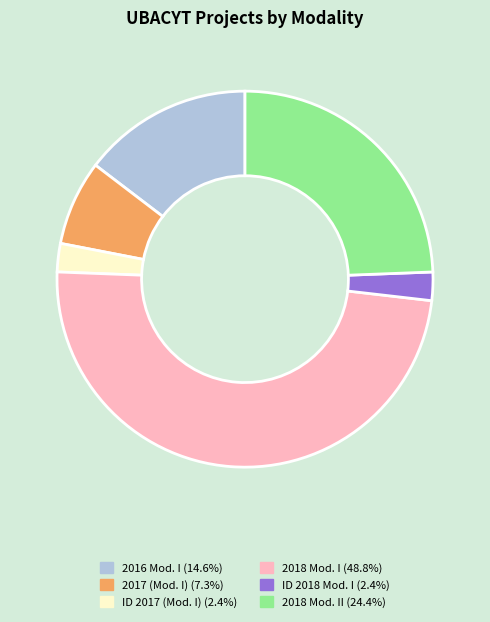

Is there a majority slice in this chart?

No